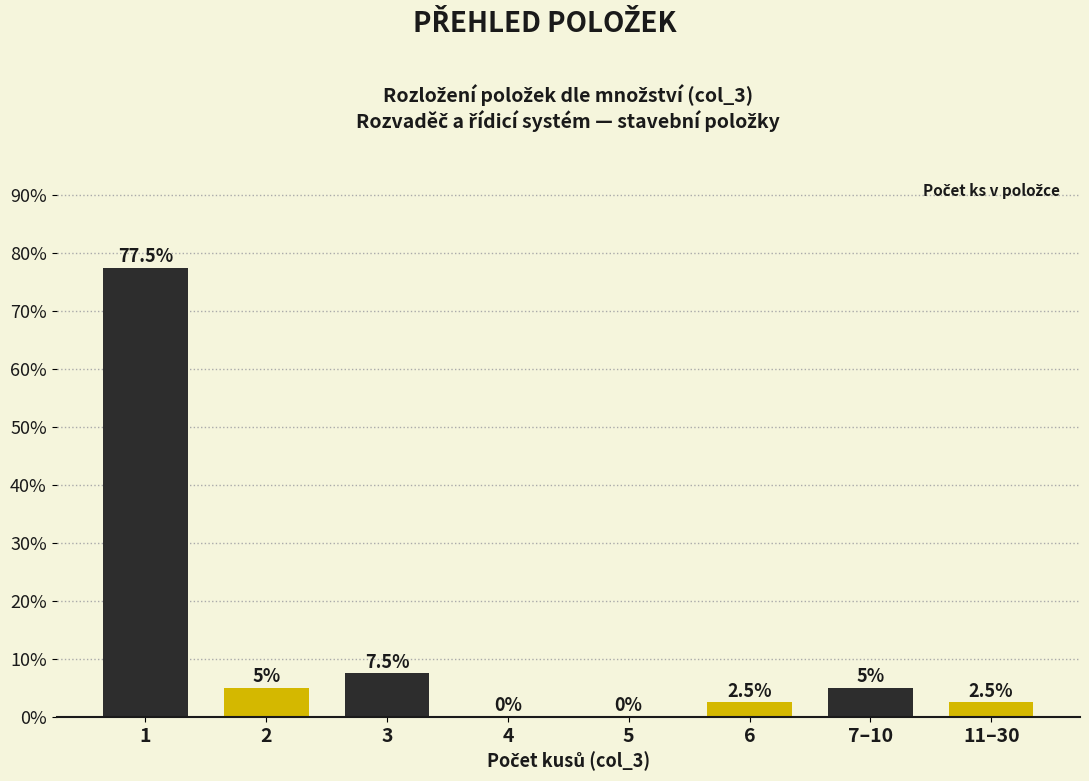

Reading left to right, extract all data points from this chart.

1=77.5	2=5.0	3=7.5	4=0.0	5=0.0	6=2.5	7–10=5.0	11–30=2.5